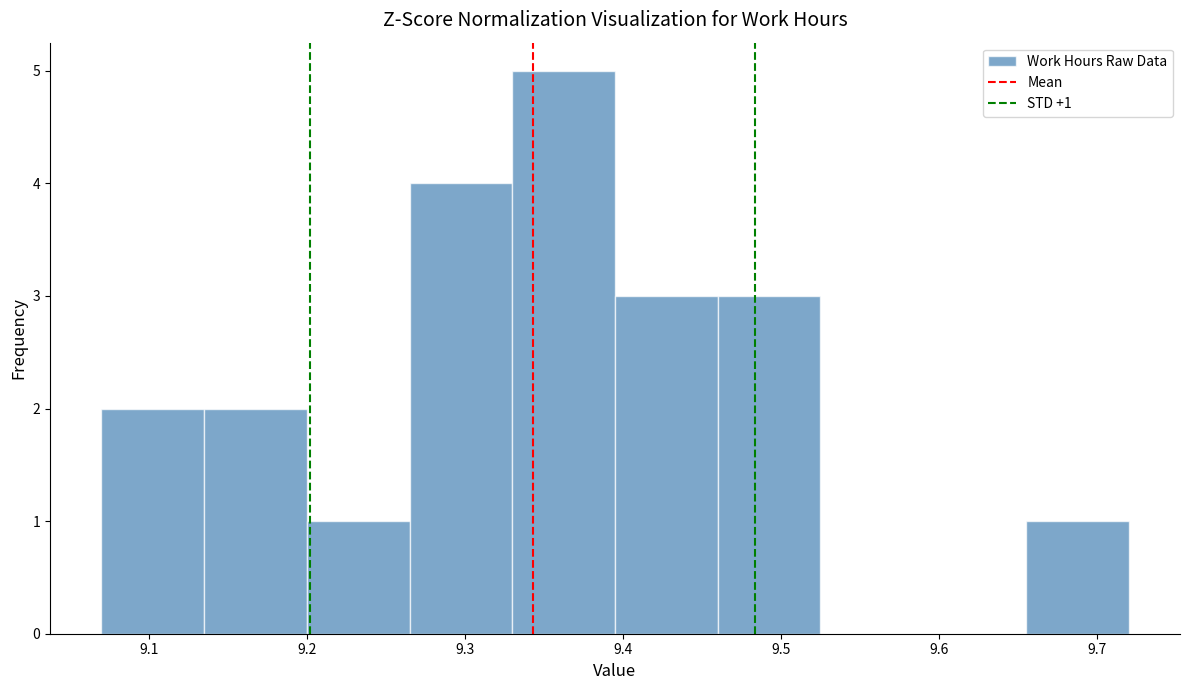

Over which range of the x-axis is the bar tallest?

9.330 to 9.395